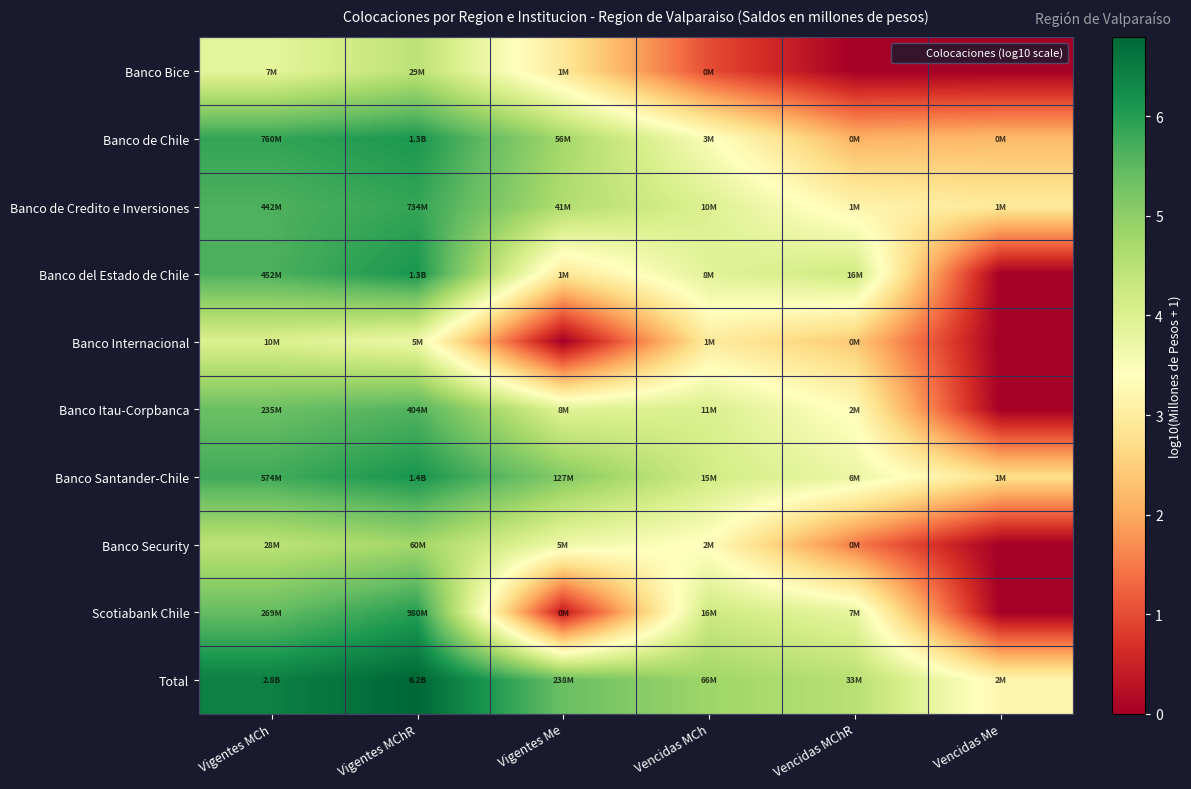

Reading left to right, transcribe all the data shown in this chart.

Banco Bice: Vigentes MCh=3.9	Vigentes MChR=4.5	Vigentes Me=2.9	Vencidas MCh=1.0	Vencidas MChR=0.0	Vencidas Me=0.0
Banco de Chile: Vigentes MCh=5.9	Vigentes MChR=6.1	Vigentes Me=4.7	Vencidas MCh=3.5	Vencidas MChR=2.1	Vencidas Me=2.2
Banco de Credito e Inversiones: Vigentes MCh=5.6	Vigentes MChR=5.9	Vigentes Me=4.6	Vencidas MCh=4.0	Vencidas MChR=3.2	Vencidas Me=2.9
Banco del Estado de Chile: Vigentes MCh=5.7	Vigentes MChR=6.1	Vigentes Me=2.9	Vencidas MCh=3.9	Vencidas MChR=4.2	Vencidas Me=0.0
Banco Internacional: Vigentes MCh=4.0	Vigentes MChR=3.7	Vigentes Me=0.0	Vencidas MCh=3.0	Vencidas MChR=2.4	Vencidas Me=0.0
Banco Itau-Corpbanca: Vigentes MCh=5.4	Vigentes MChR=5.6	Vigentes Me=3.9	Vencidas MCh=4.0	Vencidas MChR=3.3	Vencidas Me=0.0
Banco Santander-Chile: Vigentes MCh=5.8	Vigentes MChR=6.1	Vigentes Me=5.1	Vencidas MCh=4.2	Vencidas MChR=3.7	Vencidas Me=2.7
Banco Security: Vigentes MCh=4.5	Vigentes MChR=4.8	Vigentes Me=3.7	Vencidas MCh=3.3	Vencidas MChR=1.5	Vencidas Me=0.0
Scotiabank Chile: Vigentes MCh=5.4	Vigentes MChR=6.0	Vigentes Me=0.4	Vencidas MCh=4.2	Vencidas MChR=3.8	Vencidas Me=0.0
Total: Vigentes MCh=6.4	Vigentes MChR=6.8	Vigentes Me=5.4	Vencidas MCh=4.8	Vencidas MChR=4.5	Vencidas Me=3.2